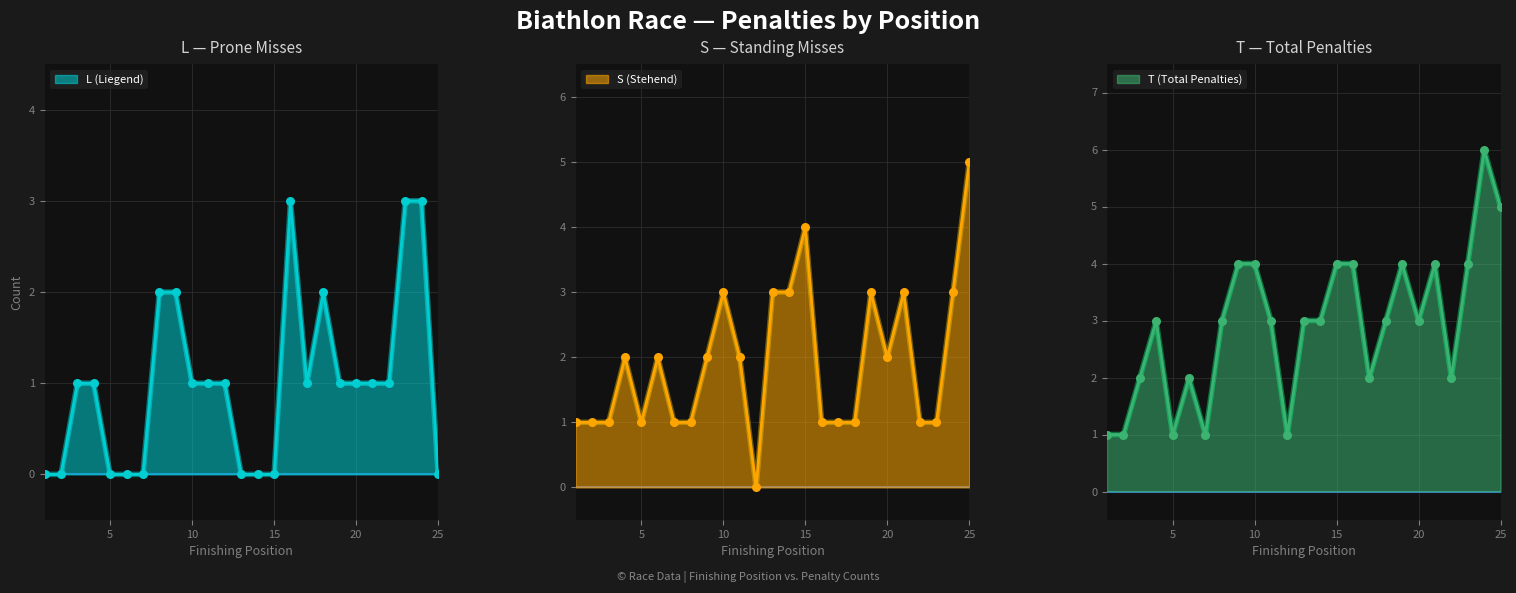

Which series contains the lowest Y value?

L (Liegend)